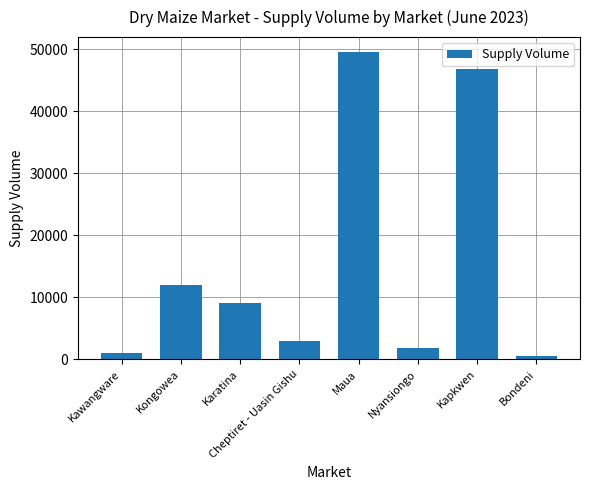

How many data points are less than 9000?

4